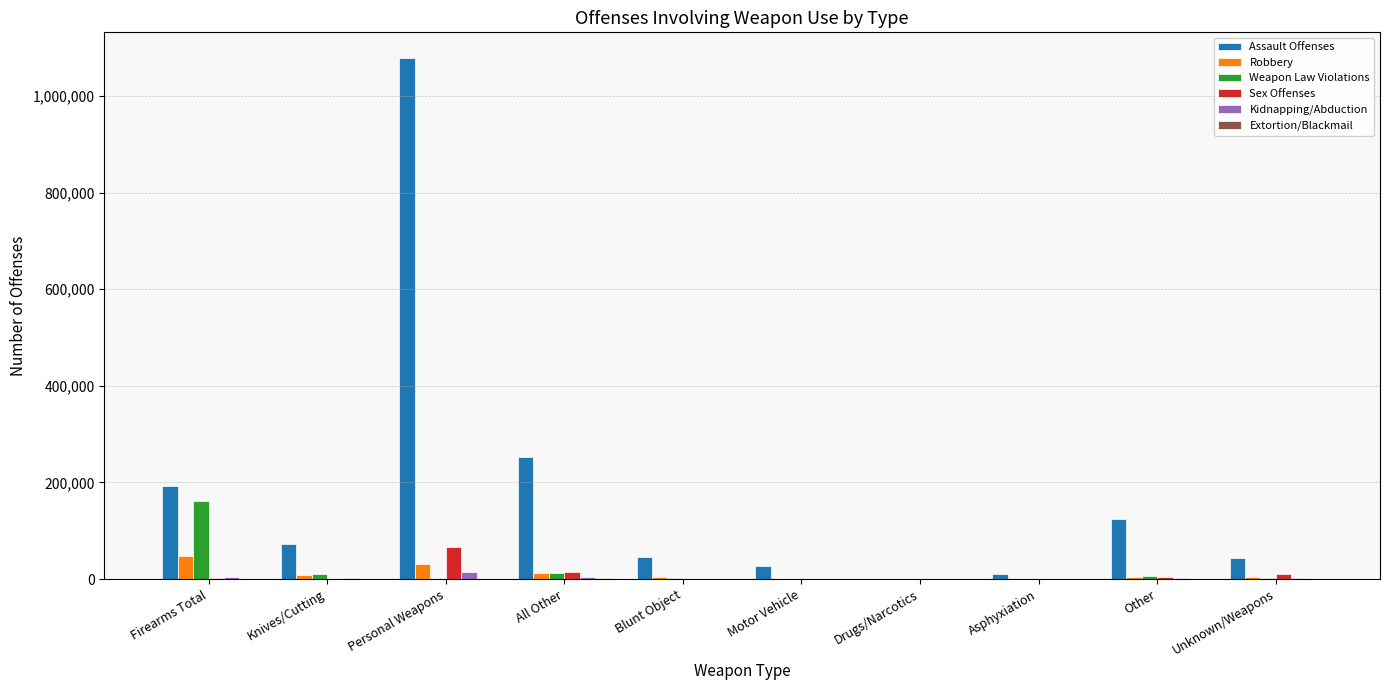

Is the value of Assault Offenses at Unknown/Weapons greater than the value of Sex Offenses at Other?

Yes